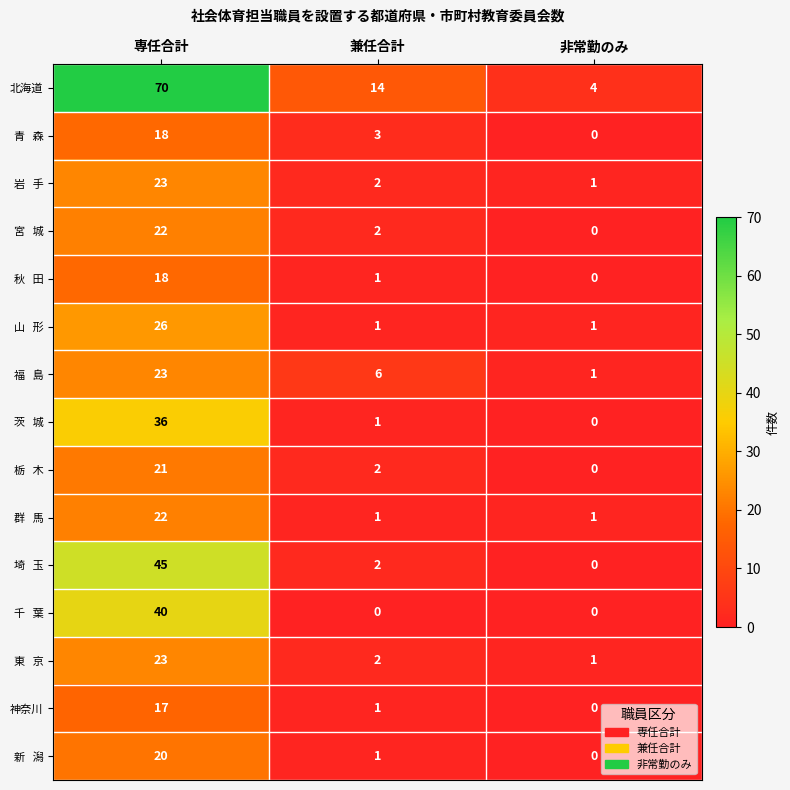

What is the difference between the maximum and minimum values in the 神奈川 series?

17